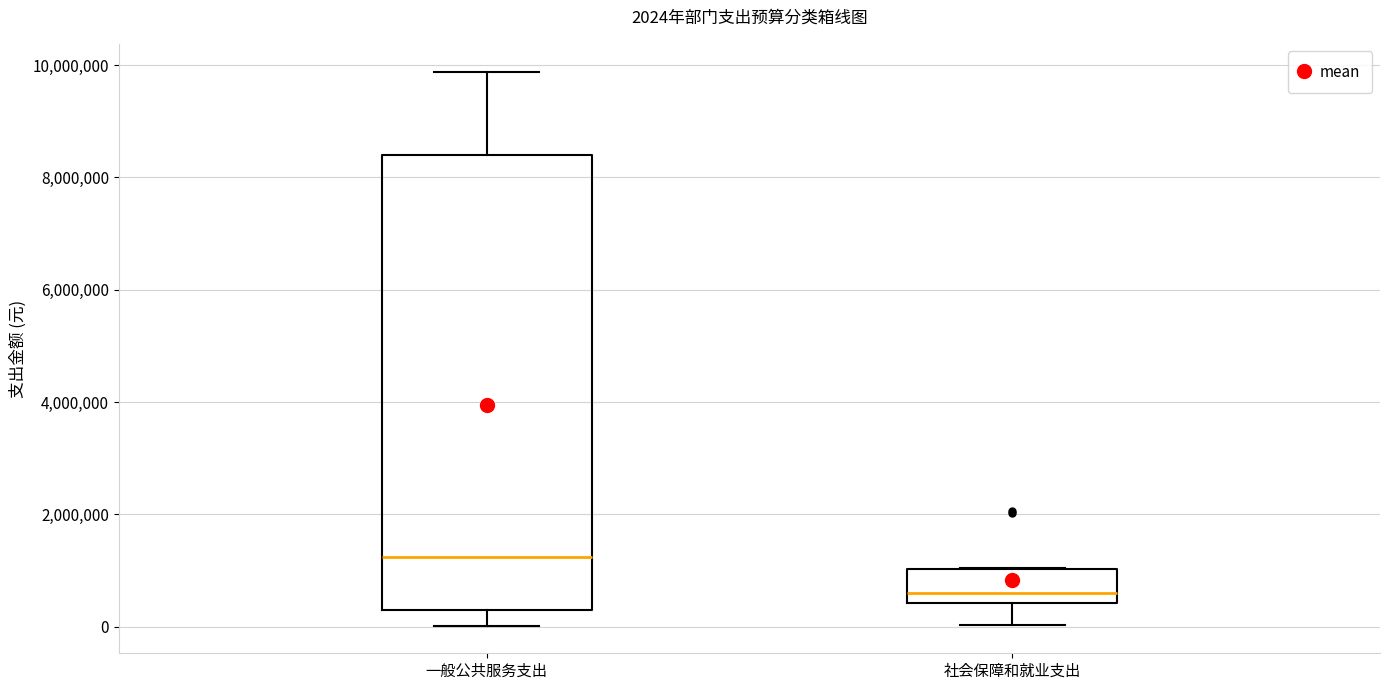

Comparing the boxes themselves (not the whiskers), which one is the tallest?

一般公共服务支出